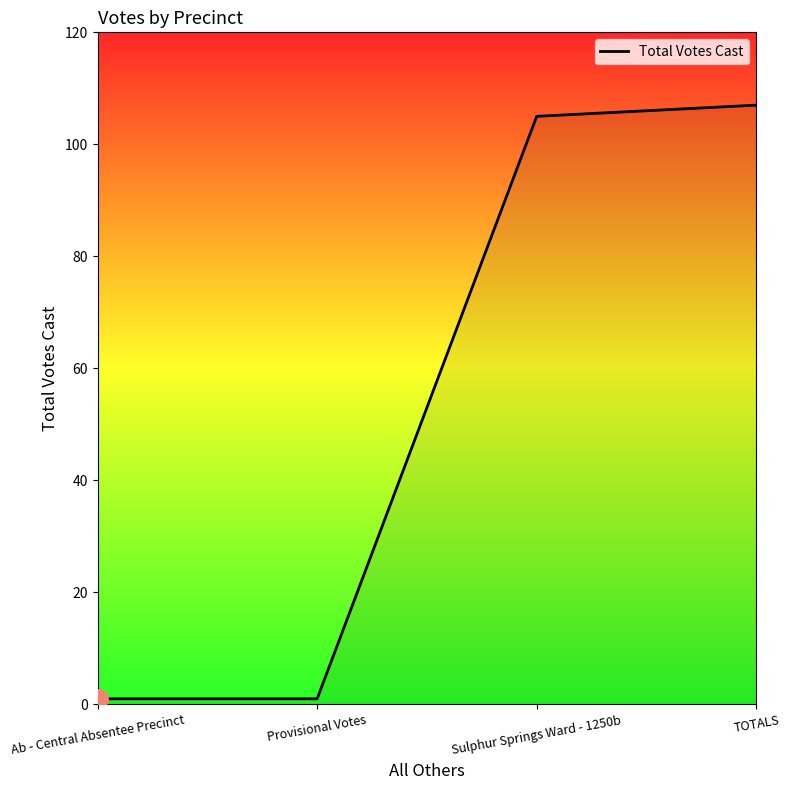

Is it true that the value at TOTALS is 107?

True